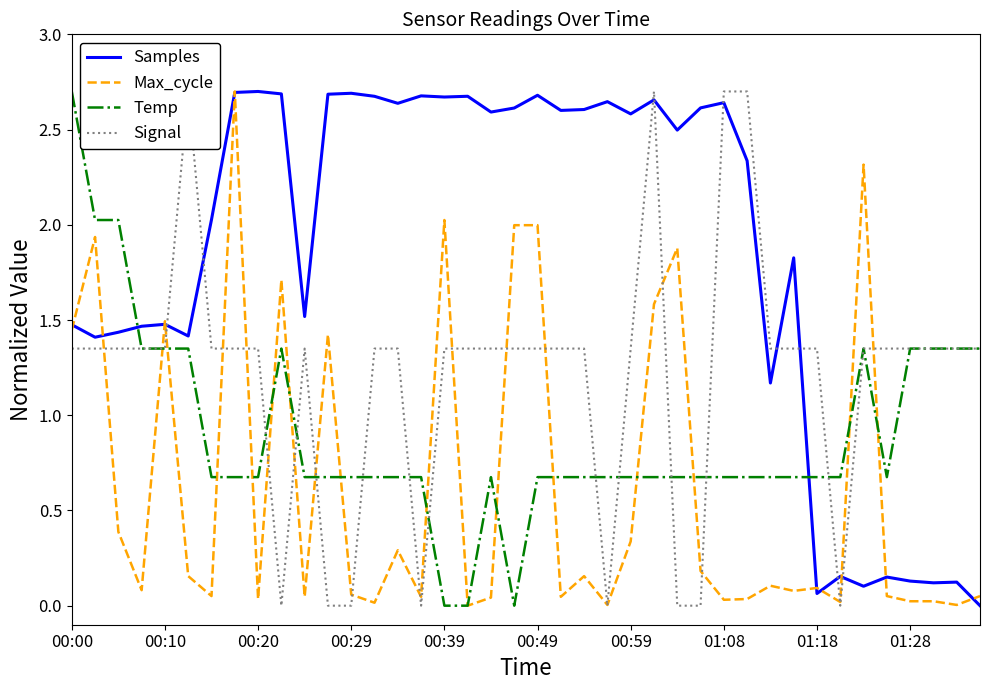

At which category is the sum across all series the highest?

25